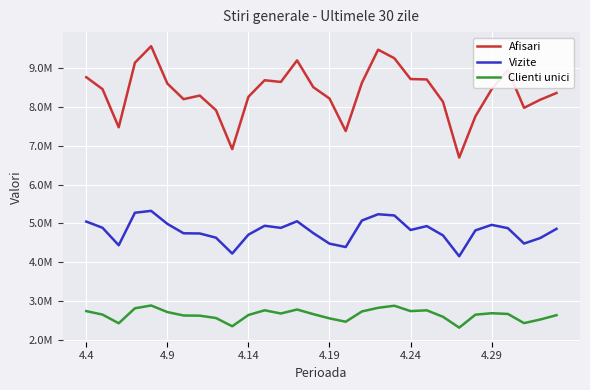

What is the minimum value for Afisari?

6694368